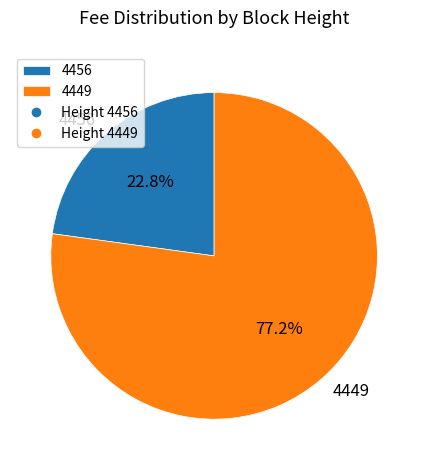

The 4449 slice represents 87% of the pie. True or false?

False